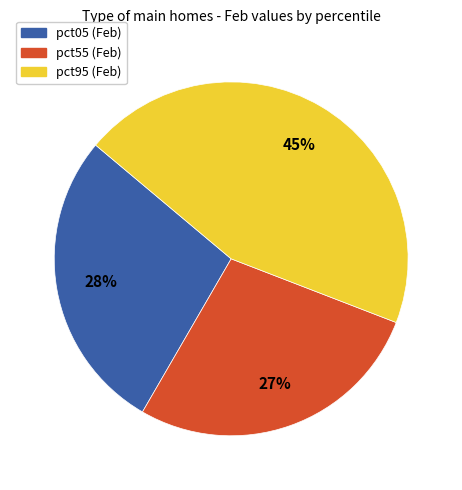

To the nearest percent, what is the average slice percentage?

33%